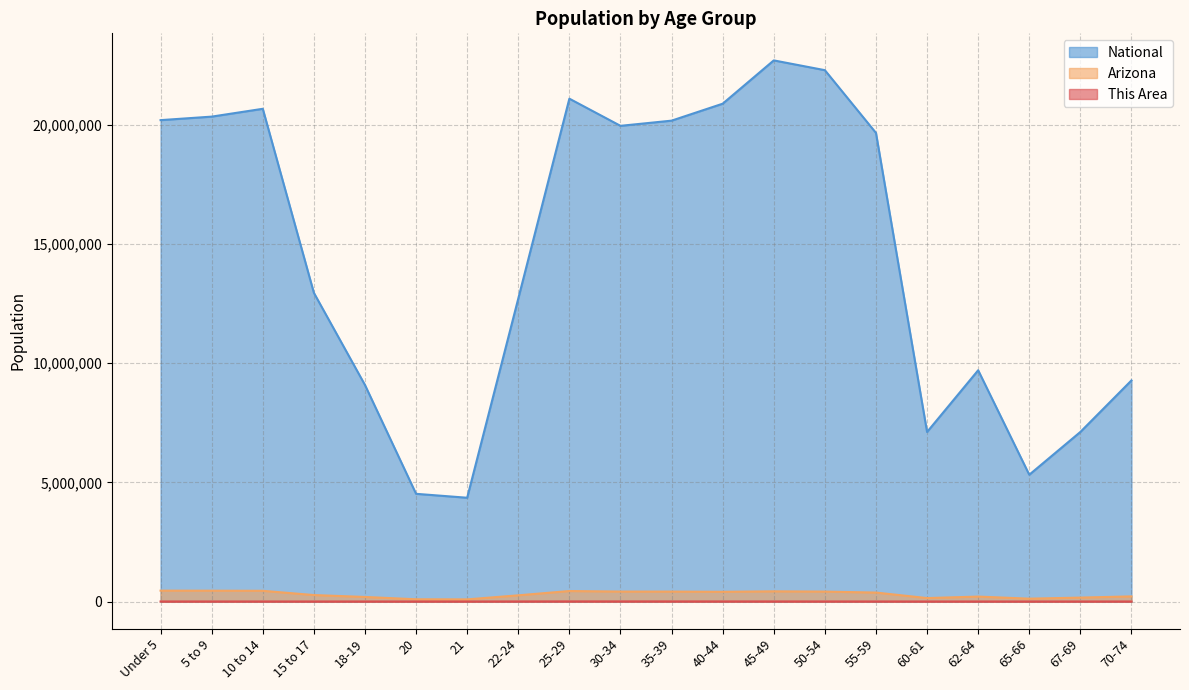

True or false: Arizona and National intersect in this chart.

False